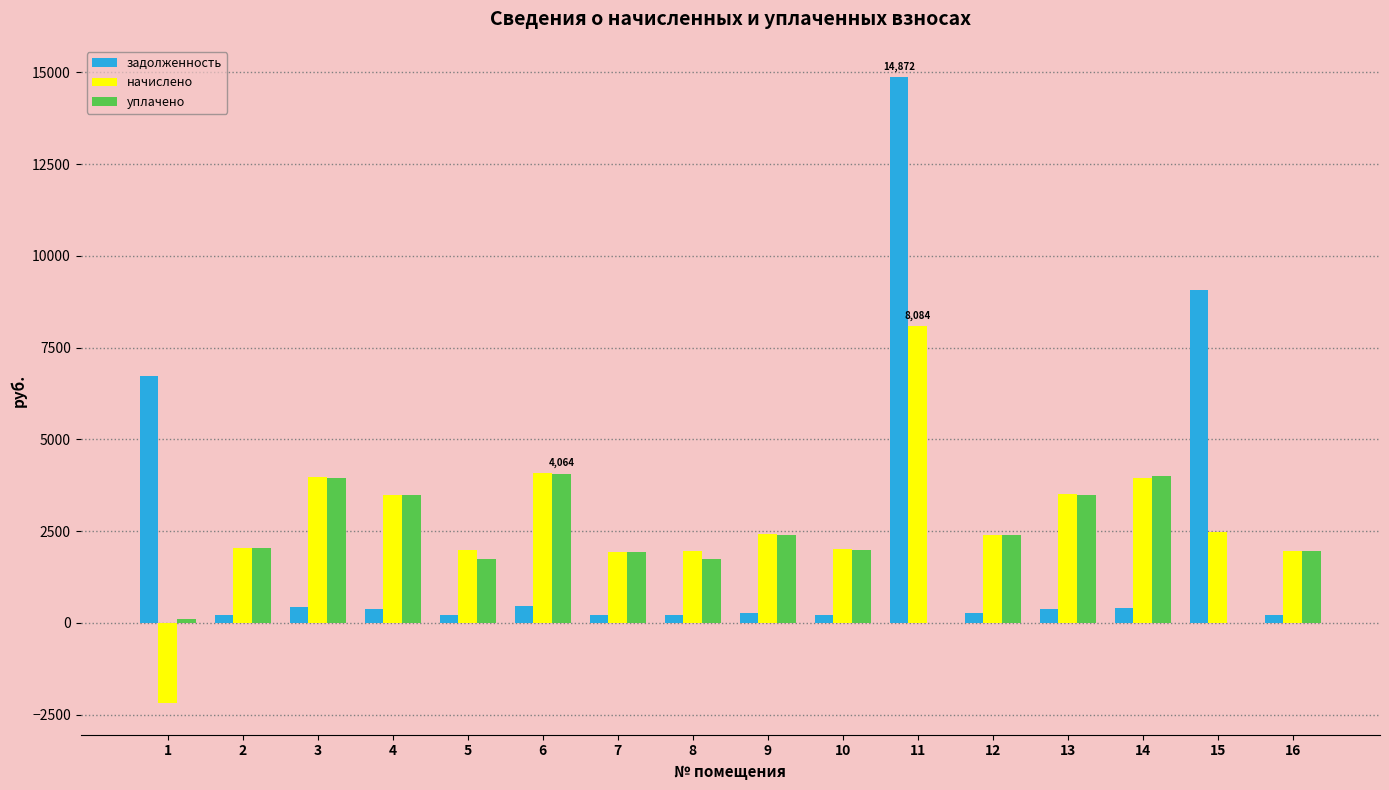

Is the value of задолженность at 16 greater than the value of уплачено at 8?

No